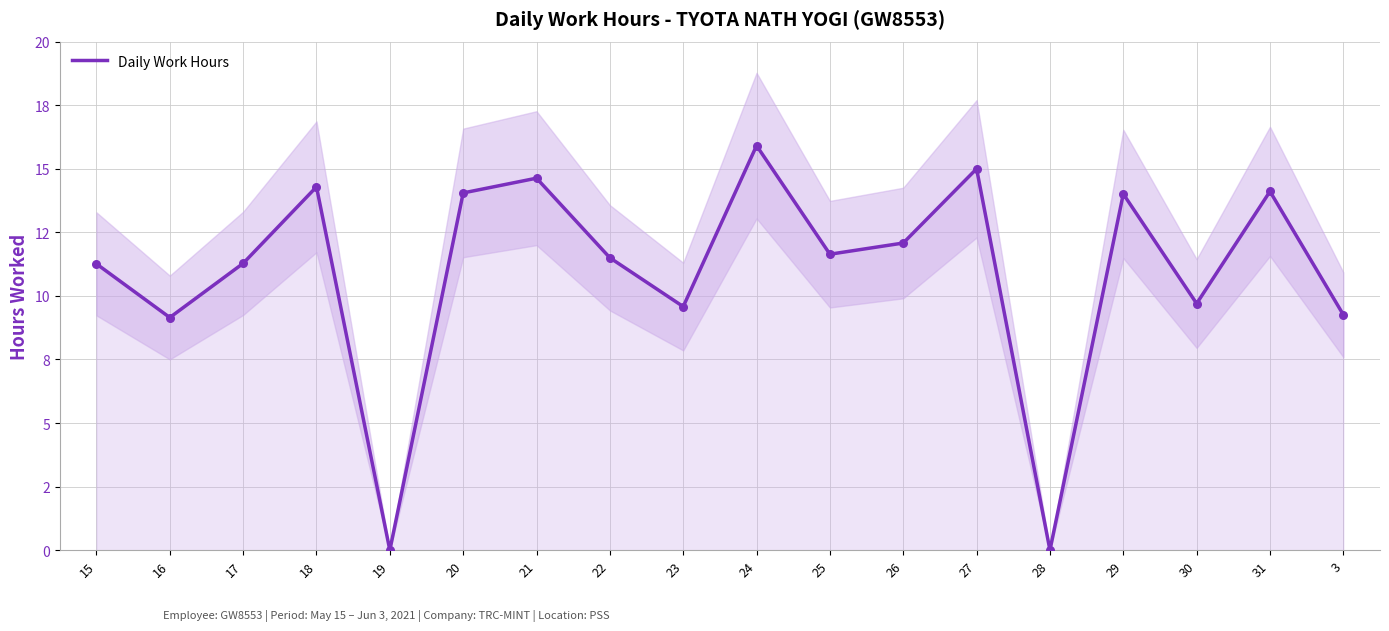

What is the ratio of the value at 31 to the value at 22?

1.2